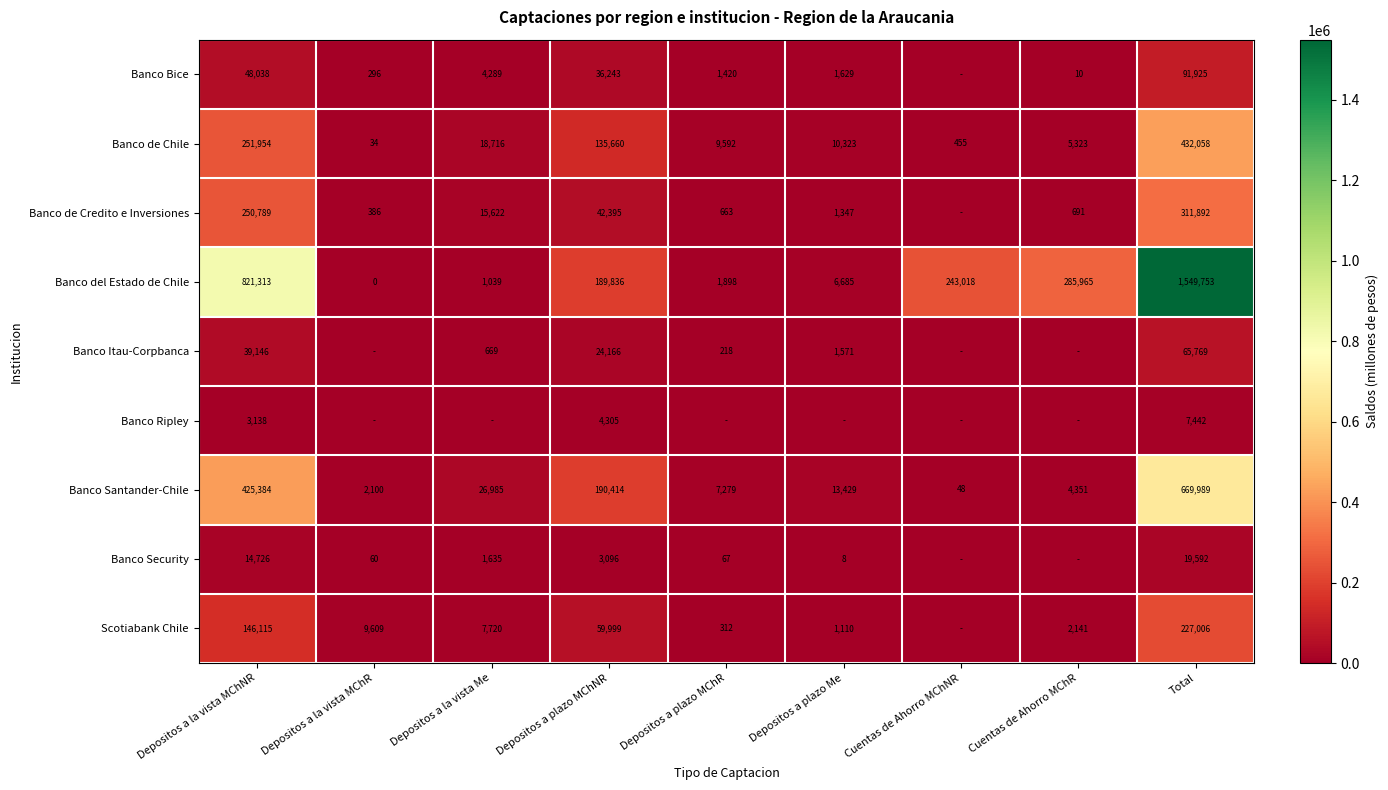

What is the approximate value of Banco del Estado de Chile at Cuentas de Ahorro MChNR, to the nearest 10?

243020